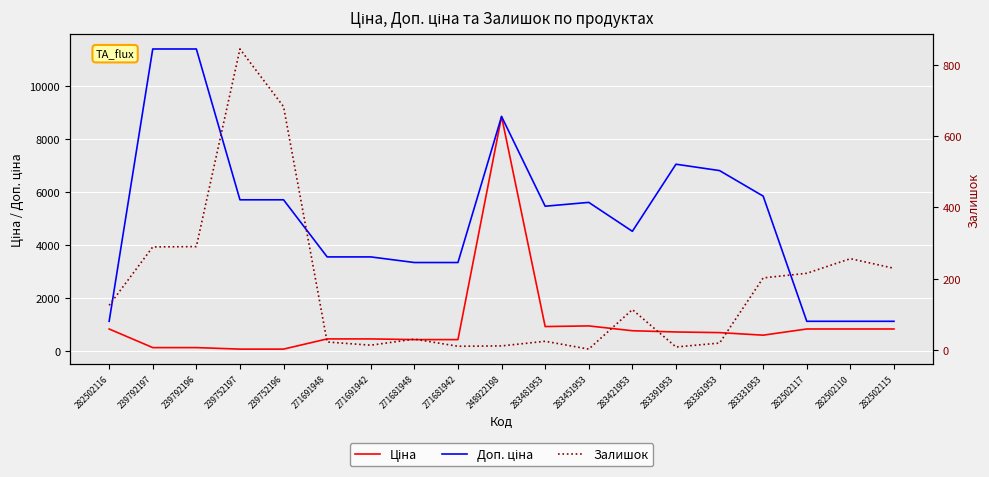

At which label does Залишок first exceed 113?

282502116